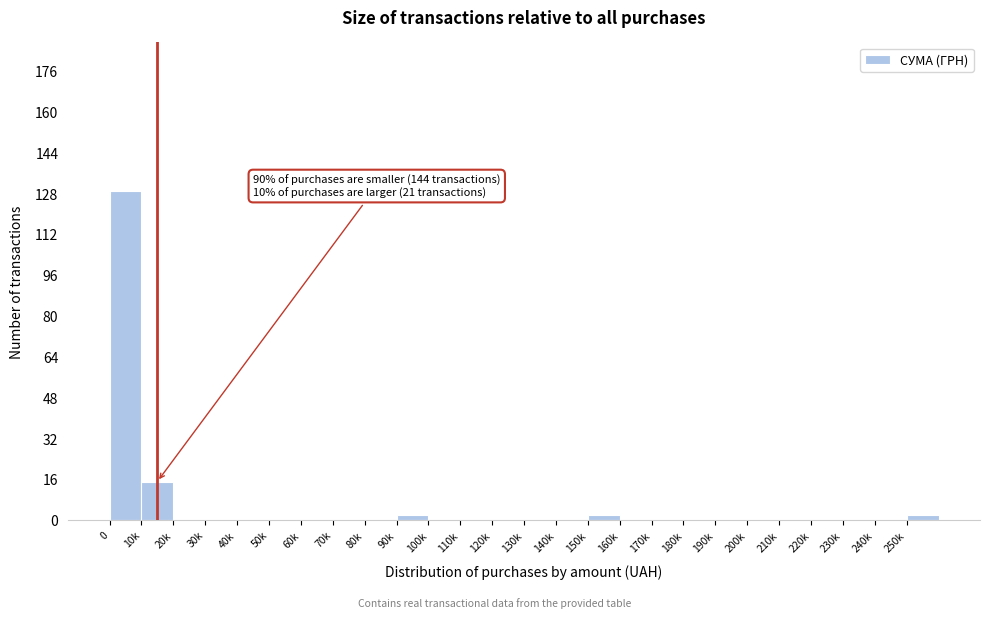

Reading left to right, list all the values displayed in this chart.

0=129	10k=15	20k=0	30k=0	40k=0	50k=0	60k=0	70k=0	80k=0	90k=2	100k=0	110k=0	120k=0	130k=0	140k=0	150k=2	160k=0	170k=0	180k=0	190k=0	200k=0	210k=0	220k=0	230k=0	240k=0	250k=2